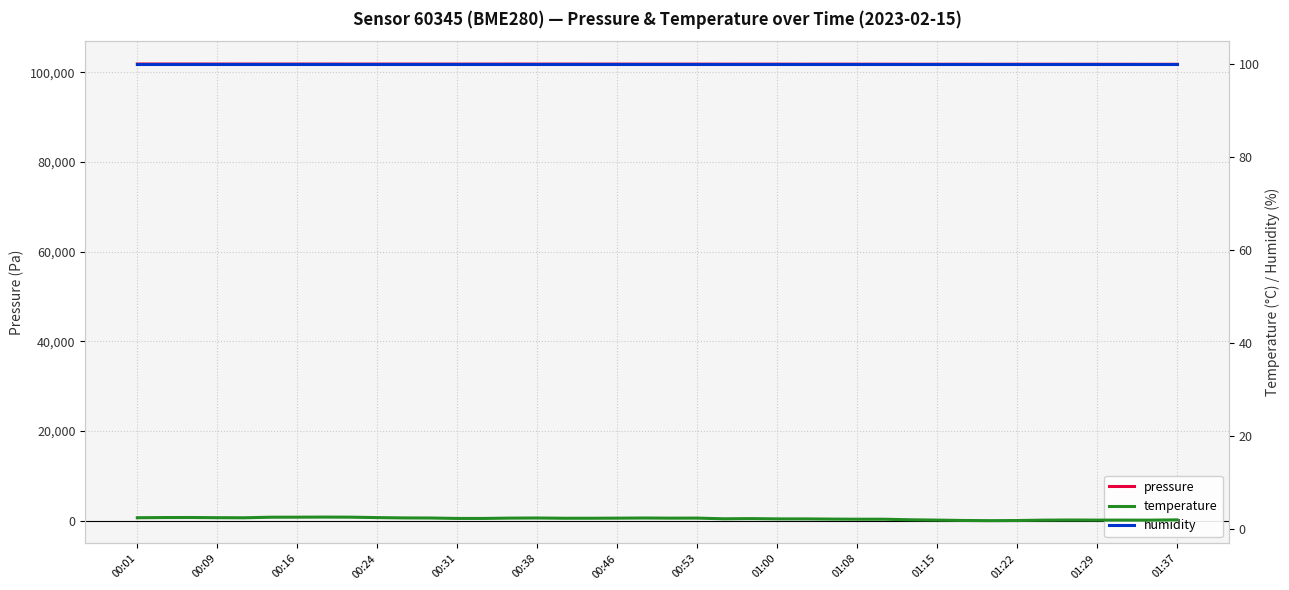

What is the lowest value of the pressure series?

101764.1